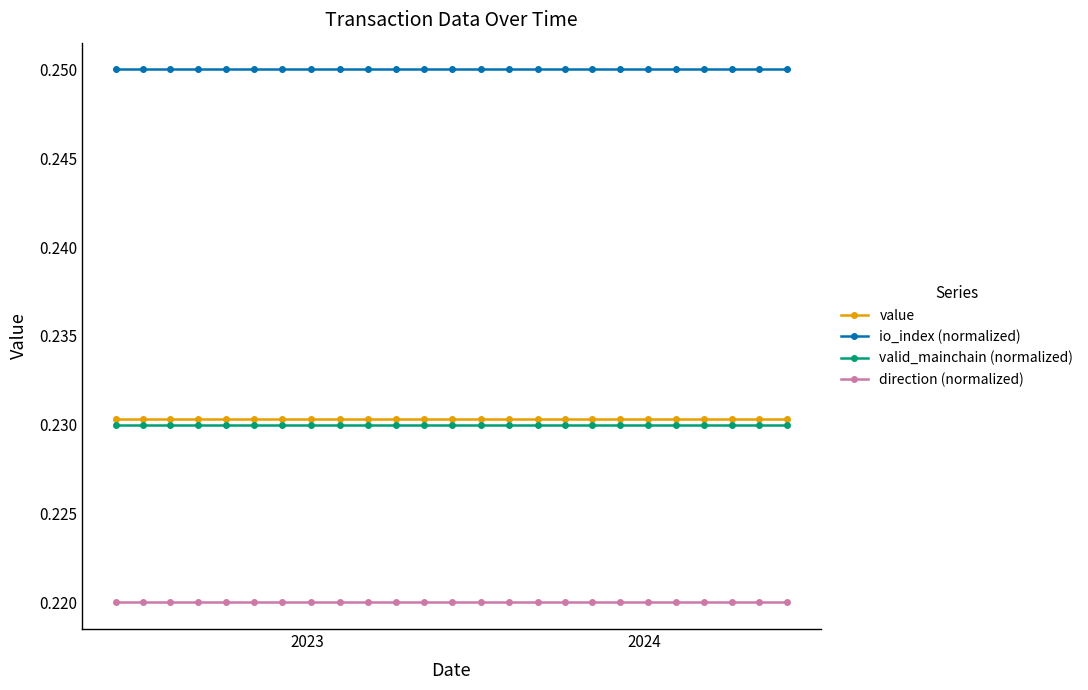

True or false: direction (normalized) and valid_mainchain (normalized) intersect in this chart.

False